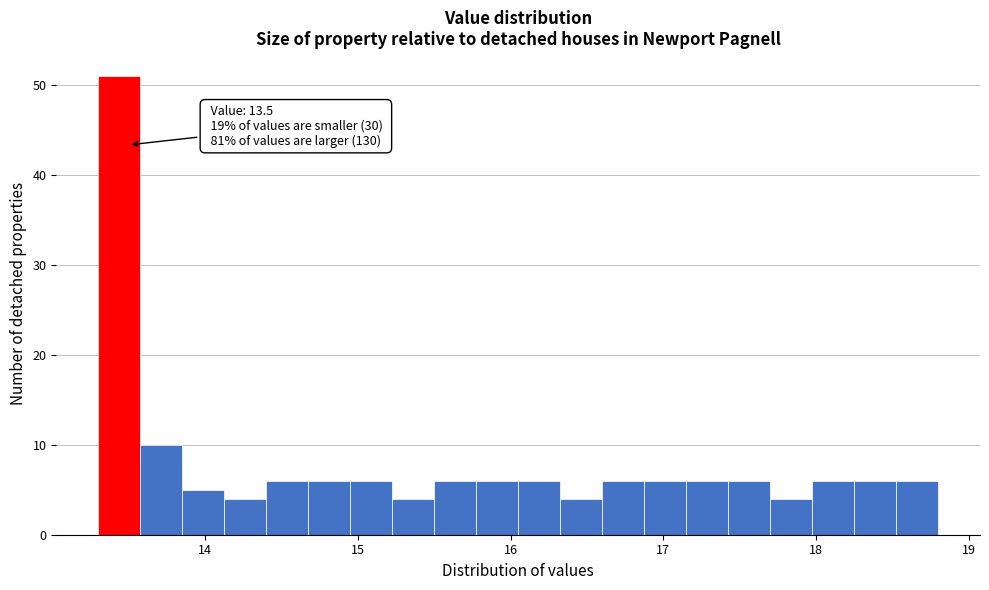

Around what value on the x-axis is the tallest bar? Give the approximate position of its centre, as read against the axis.

13.4